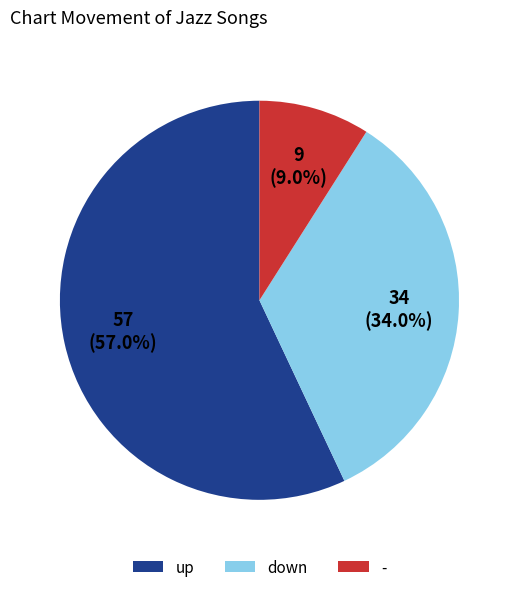

To the nearest percent, what is the combined percentage of down and -?

43%